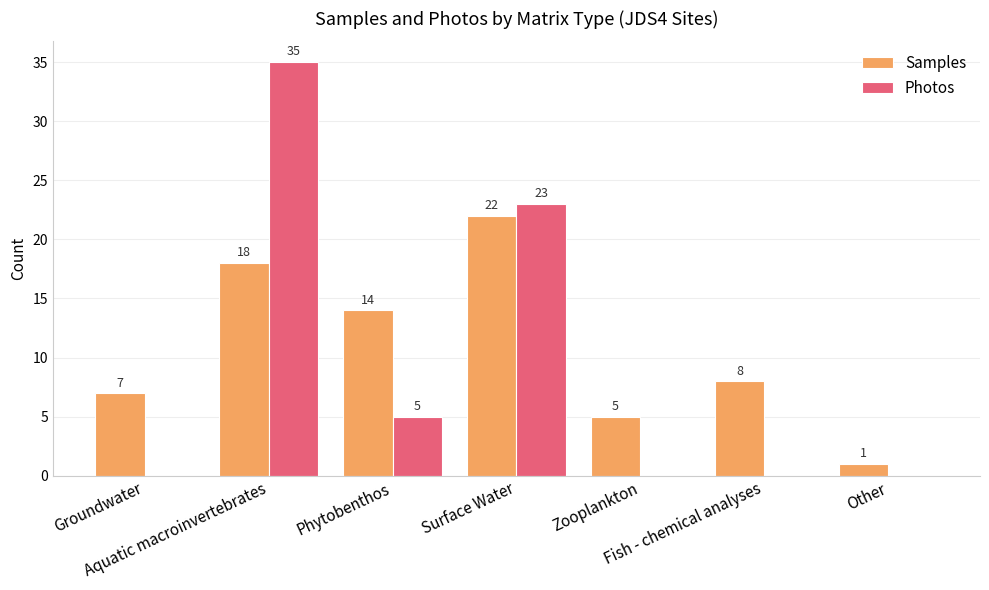

Which series changed the most between Fish - chemical analyses and Other?

Samples